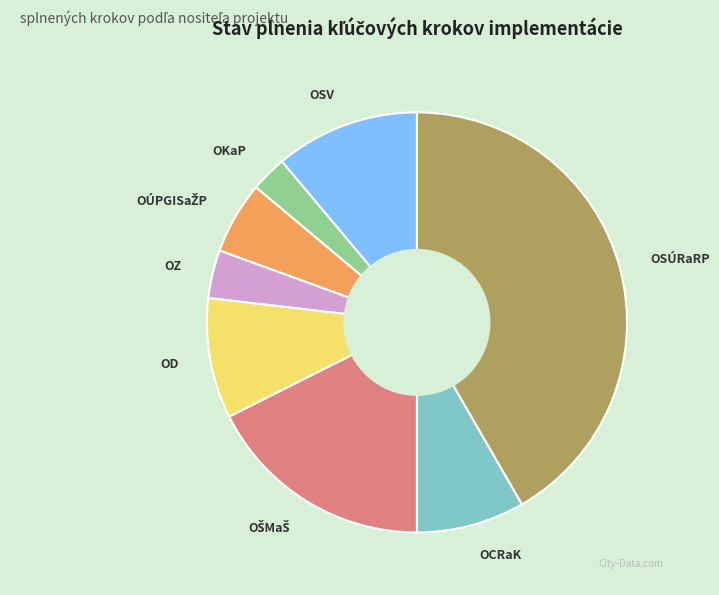

Is there a majority slice in this chart?

No